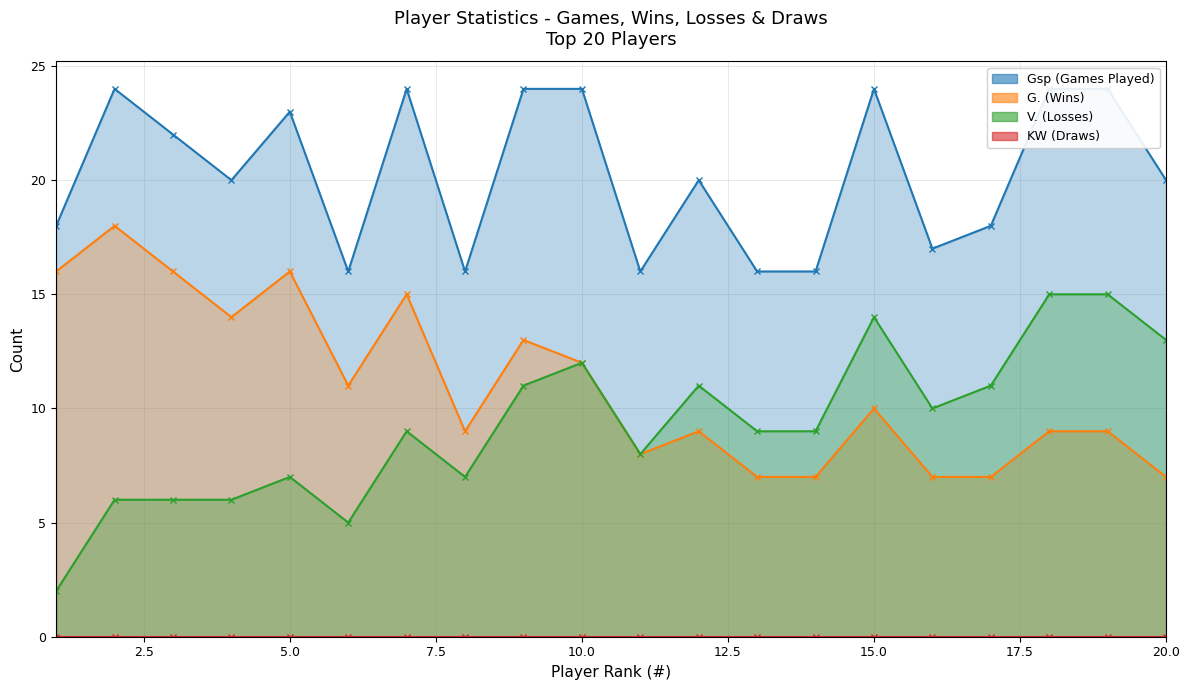

What is the value of the G. point at the 10th from the left?

12